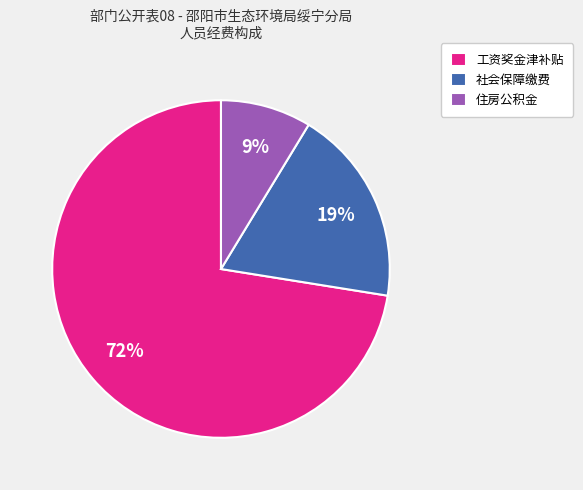

To the nearest percent, what is the difference between the 住房公积金 and 社会保障缴费 slice percentages?

10%